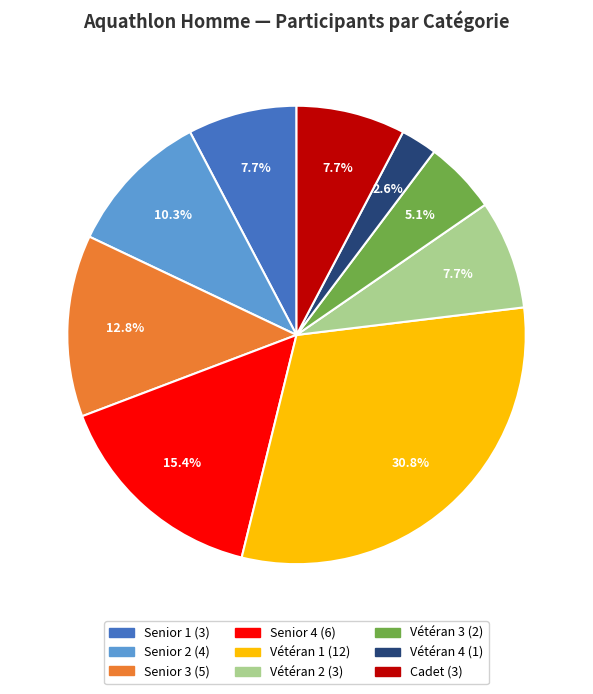

Is there a majority slice in this chart?

No